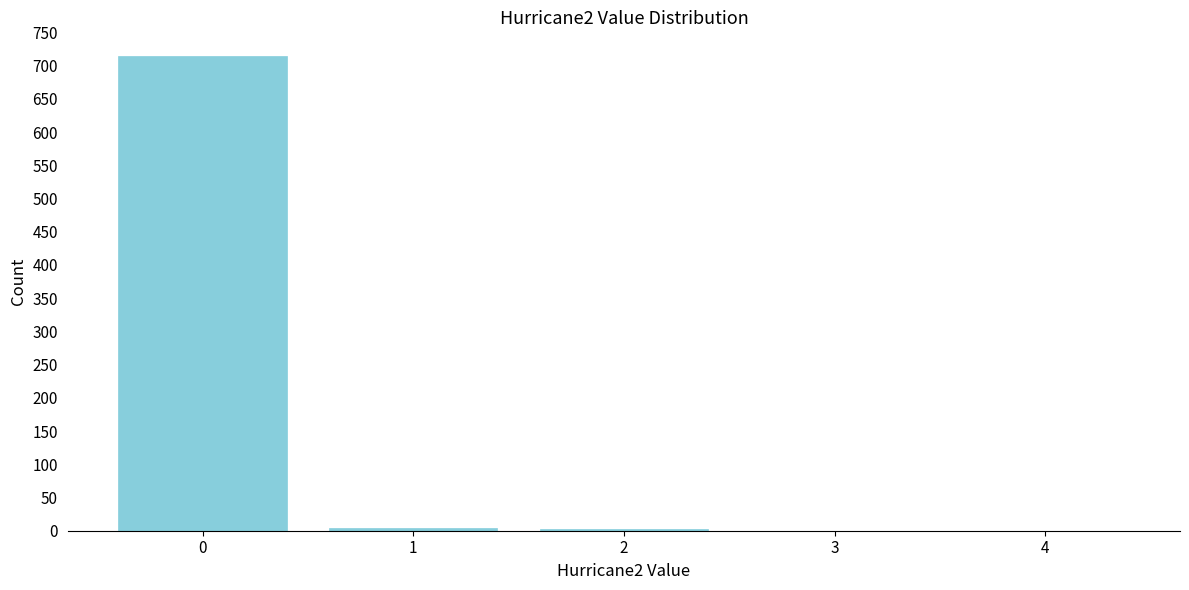

The value at 3 is 0. True or false?

True